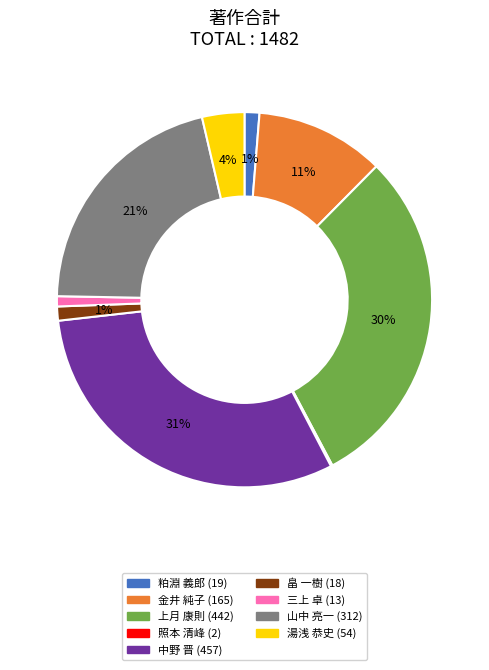

True or false: 上月 康則 accounts for 30% of the total.

True